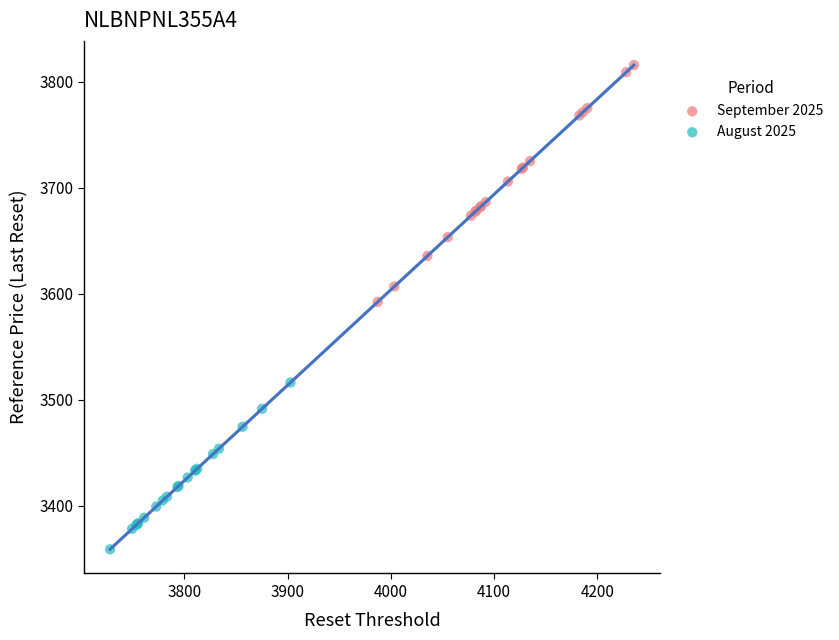

Which series reaches the minimum Y coordinate?

August 2025